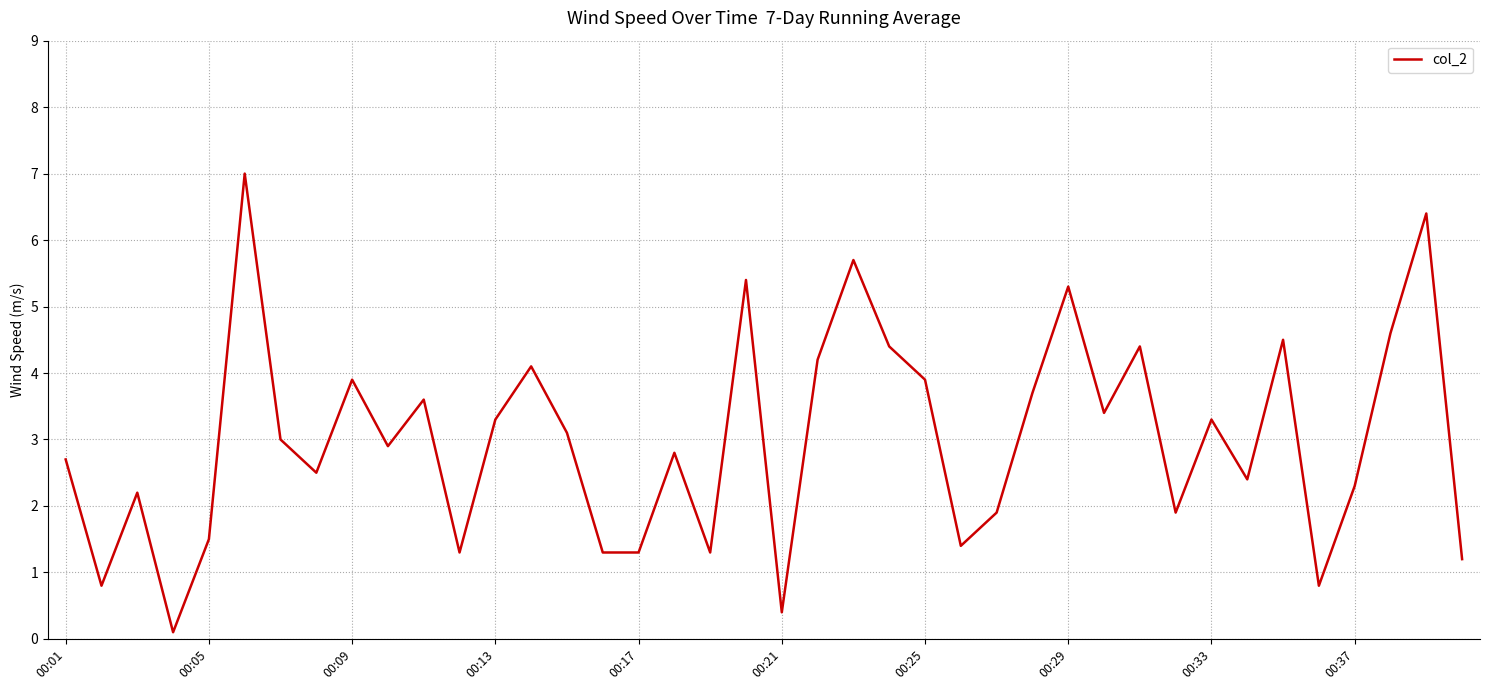

How many distinct data groups are displayed?

1